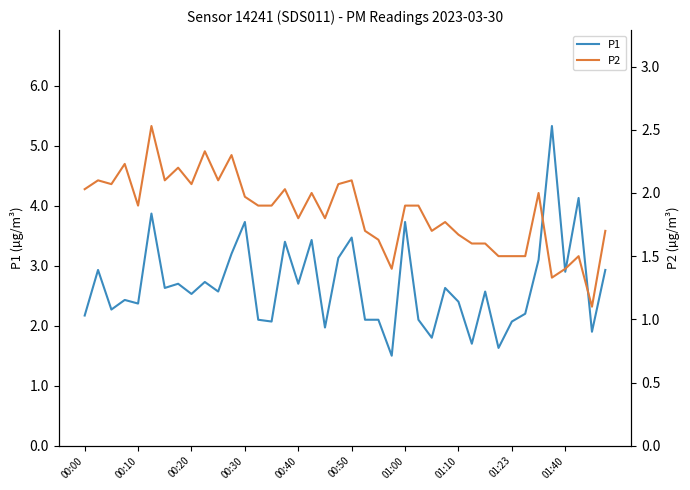

What is the maximum value shown in the chart?

5.3